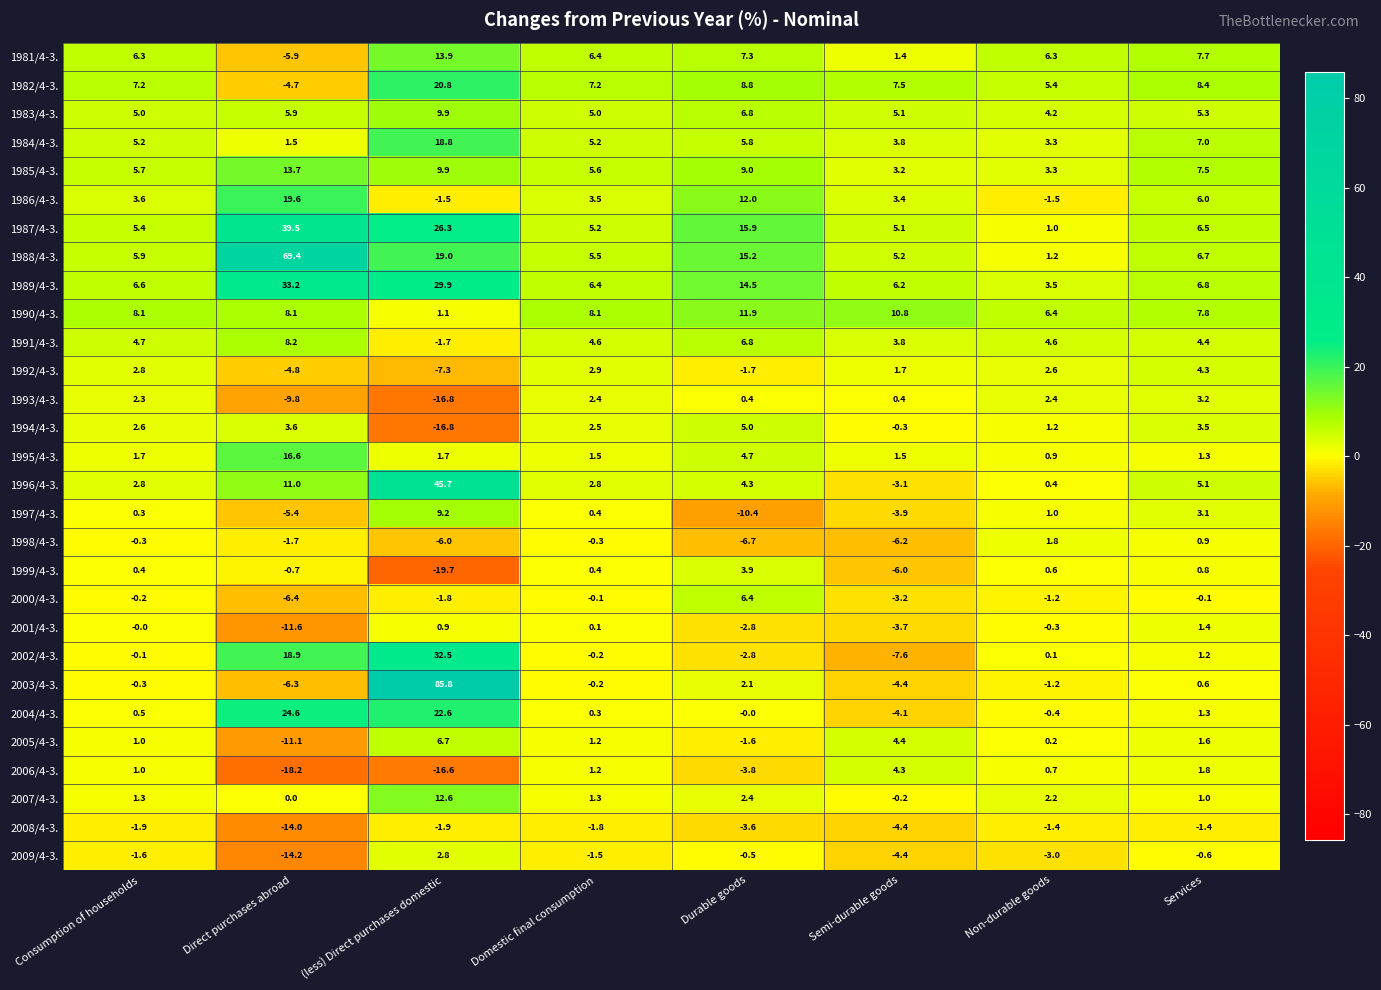

Between (less) Direct purchases domestic and Semi-durable goods, which series saw the biggest shift?

2003/4-3.